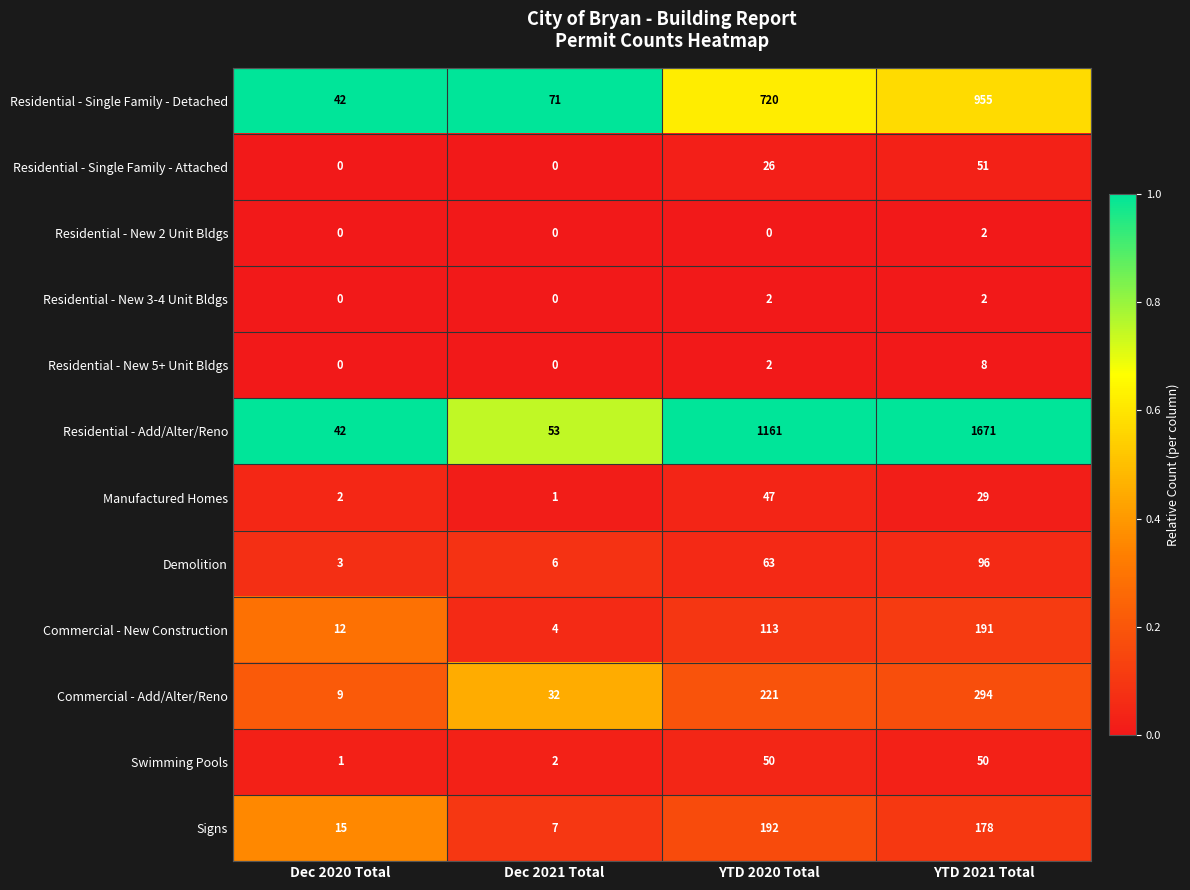

What is the total value across all series at YTD 2020 Total?

2597